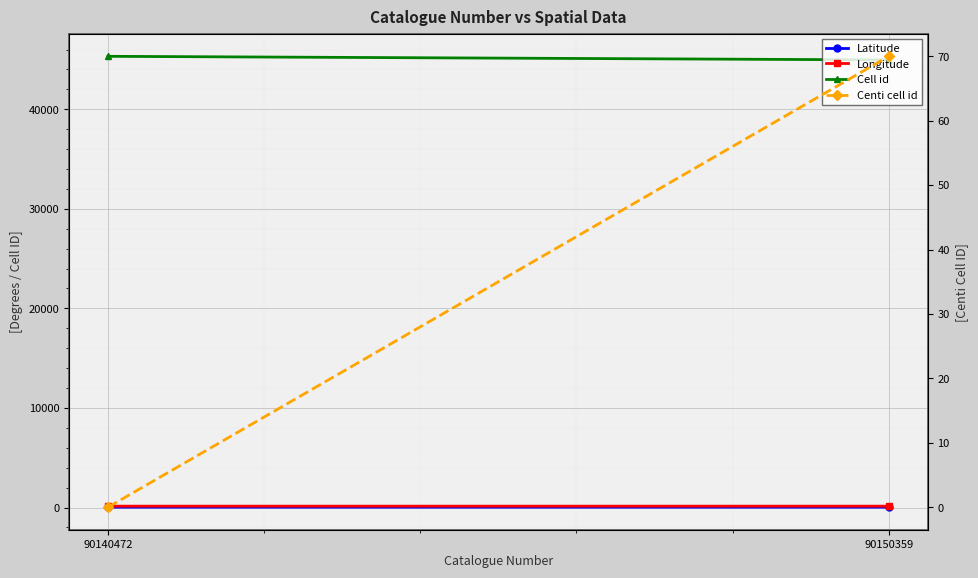

Which series has the largest total across all categories?

Cell id